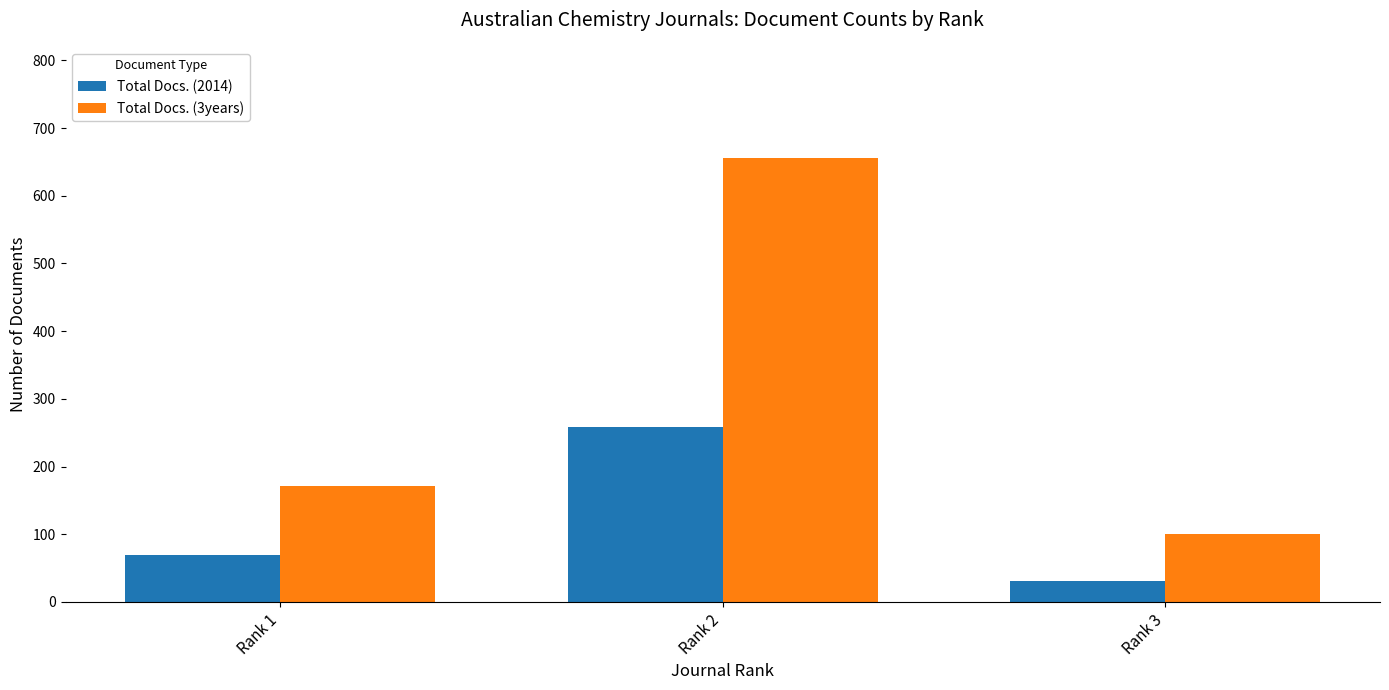

What is the value of the Total Docs. (2014) bar at the 3rd from the left?

31